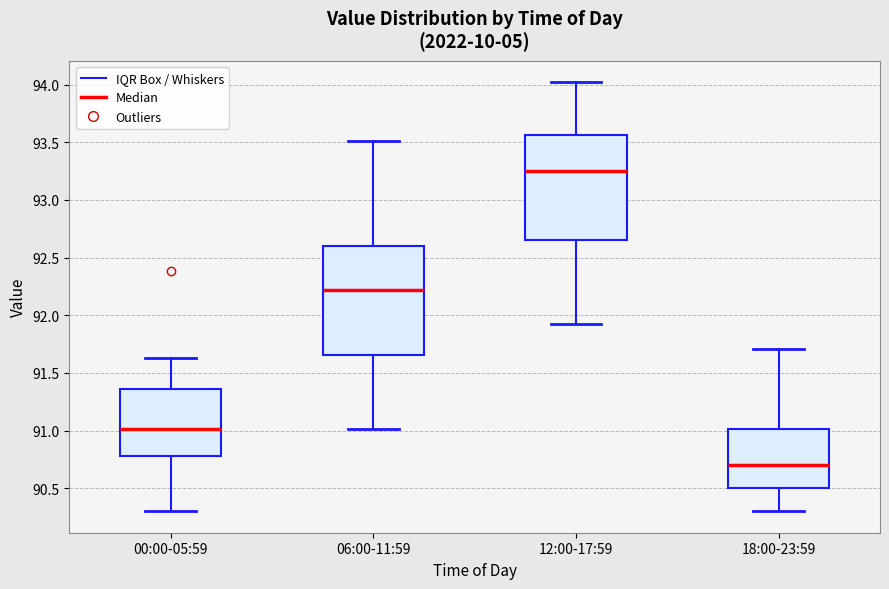

Reading left to right, transcribe this box plot: for each box, give where its median line is, the range the box spans, and where its two whiskers end, as read against the y-axis. The values are not printed on the chart, so give them approximately, as read against the axis.

00:00-05:59: median 91.00, box 90.80 to 91.35, whiskers 90.30 to 91.65
06:00-11:59: median 92.20, box 91.65 to 92.60, whiskers 91.00 to 93.50
12:00-17:59: median 93.25, box 92.65 to 93.55, whiskers 91.90 to 94.00
18:00-23:59: median 90.70, box 90.50 to 91.00, whiskers 90.30 to 91.70